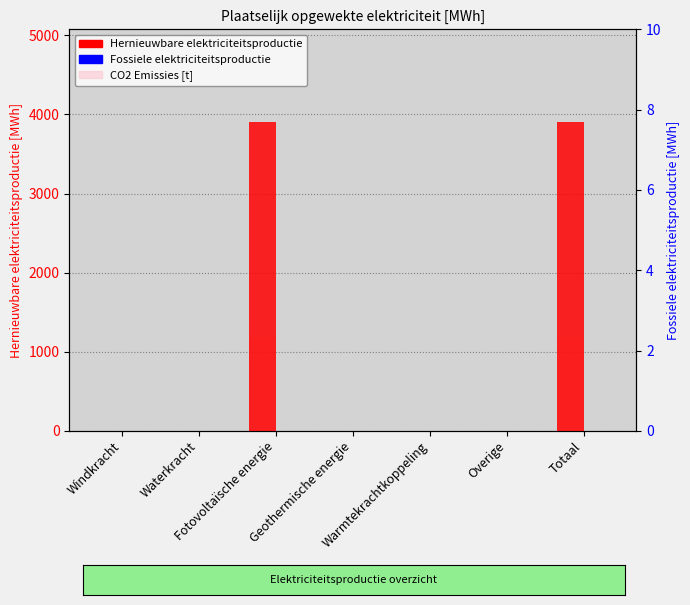

Reading left to right, extract all data points from this chart.

Hernieuwbare elektriciteitsproductie: 0.0	0.0	3903.4	0.0	0.0	0.0	3903.4
CO2 Emissies [t]: 0.0	0.0	1171.0	0.0	0.0	0.0	1171.0
Fossiele elektriciteitsproductie: 0.0	0.0	0.0	0.0	0.0	0.0	0.0